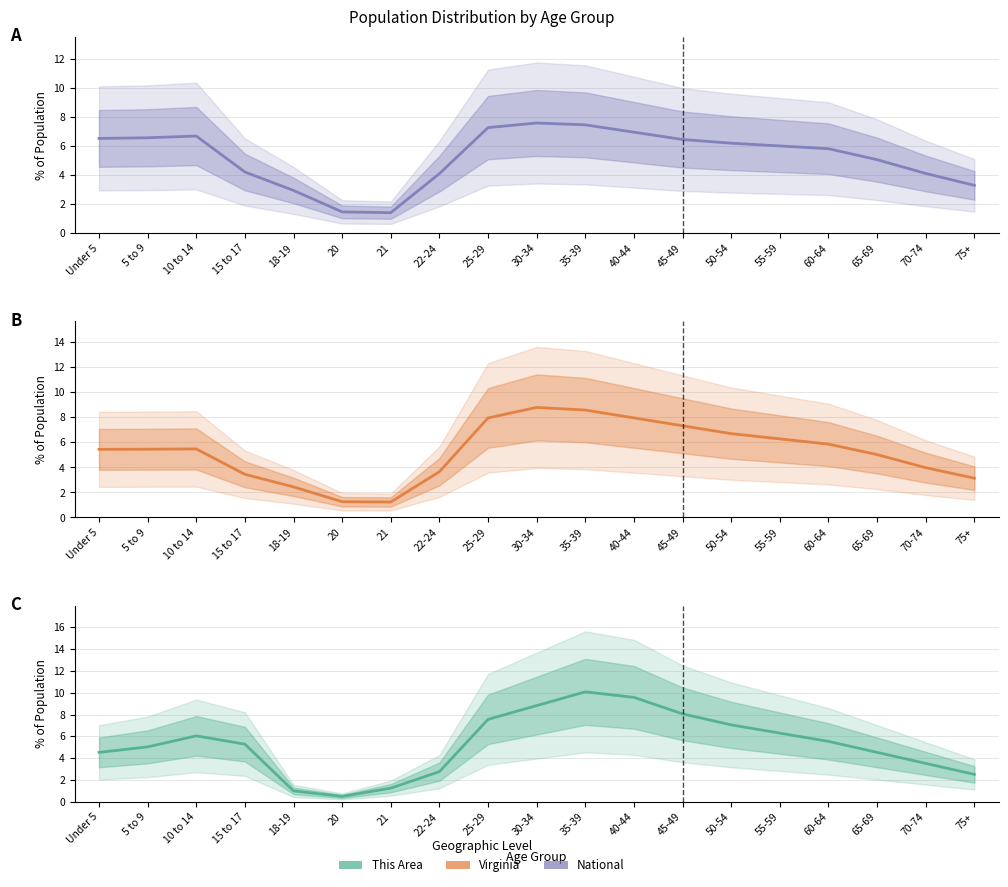

List the series in order of their peak value, highest first.

This Area, Virginia, National